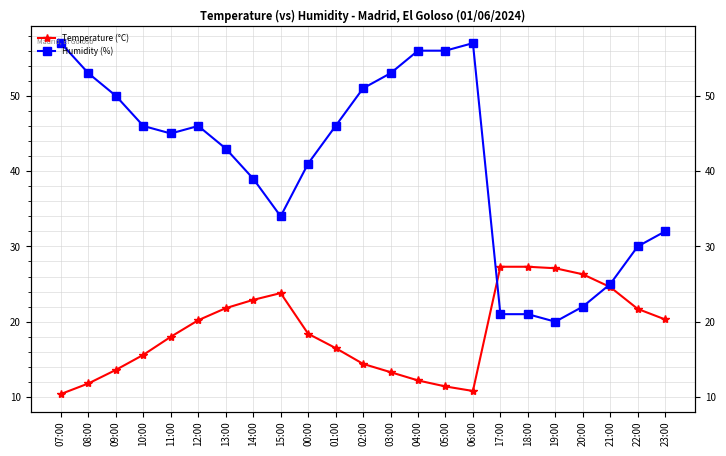

Where is Humidity (%) nearest to the value 38?

14:00